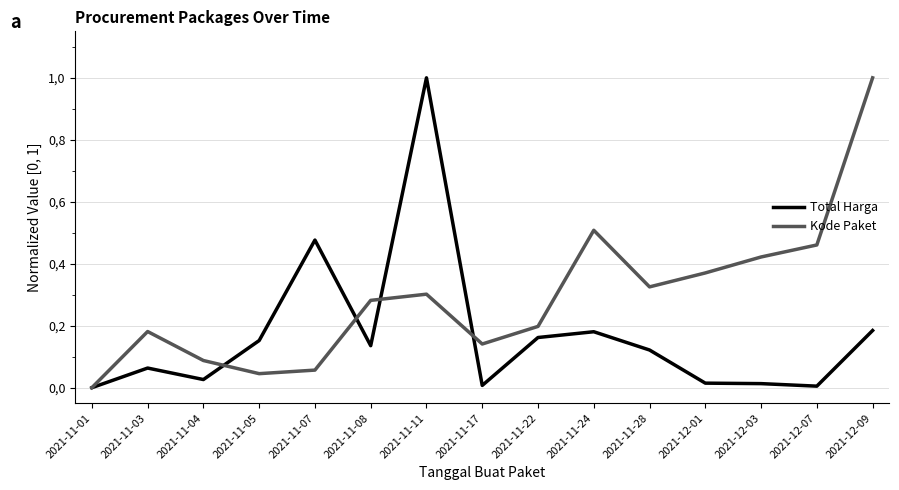

How many intersections are there between Kode Paket and Total Harga?

4